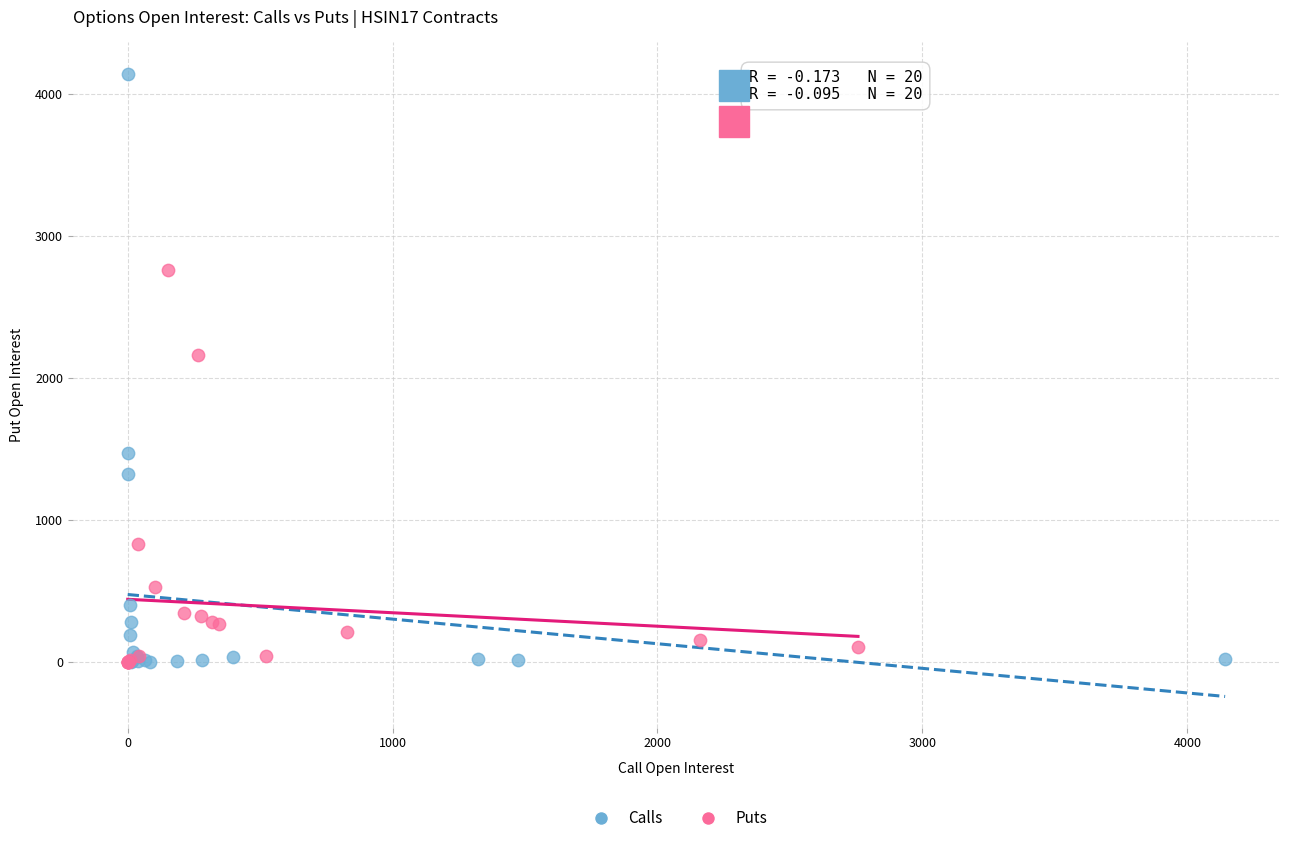

Which series contains the highest Y value?

Calls